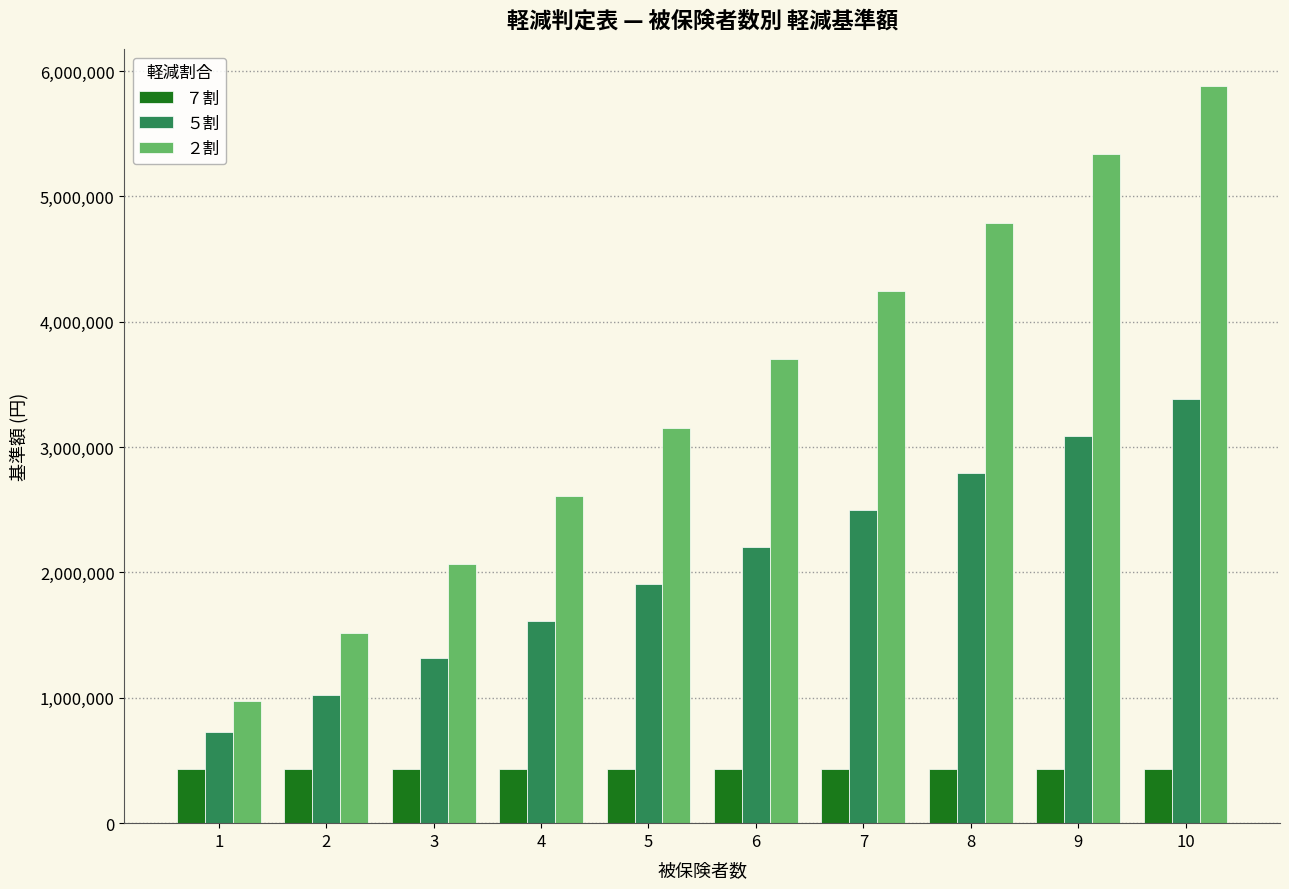

The ２割 series shows 1393430 at 5. True or false?

False